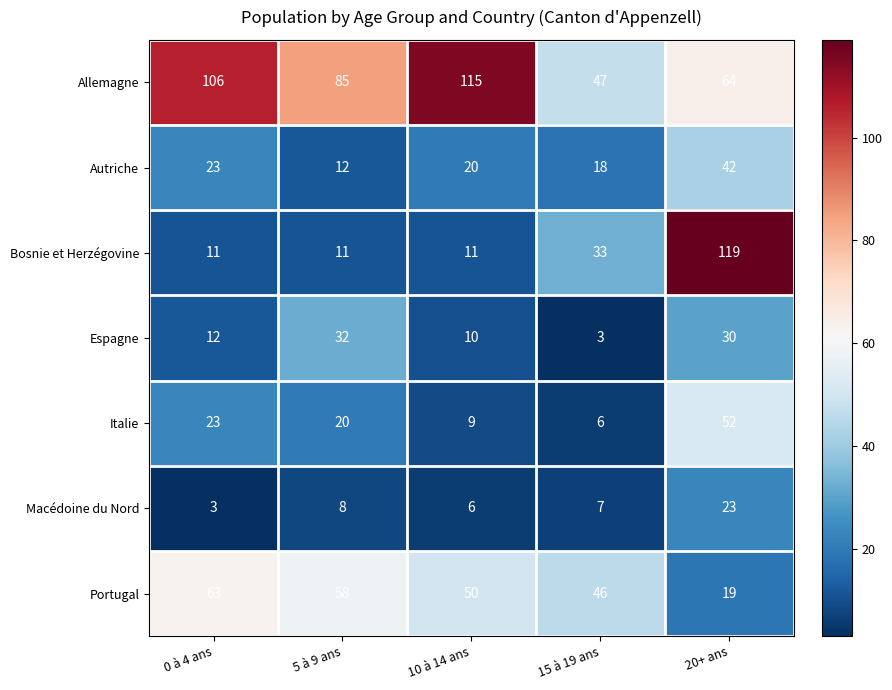

Which series changed the most between 0 à 4 ans and 20+ ans?

Bosnie et Herzégovine